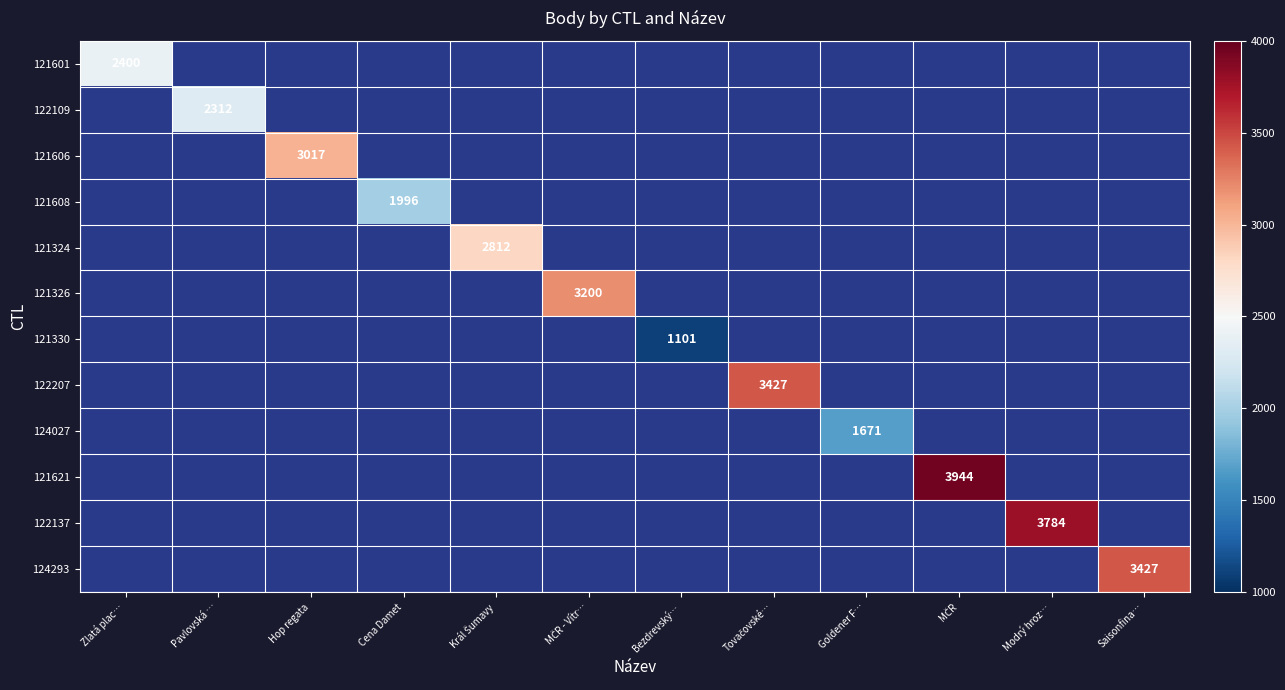

Rank the series at MČR from highest to lowest value.

121601, 122109, 121606, 121608, 121324, 121326, 121330, 122207, 124027, 121621, 122137, 124293